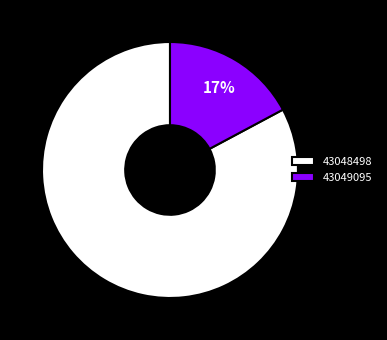

How many slices are in this pie chart?

2